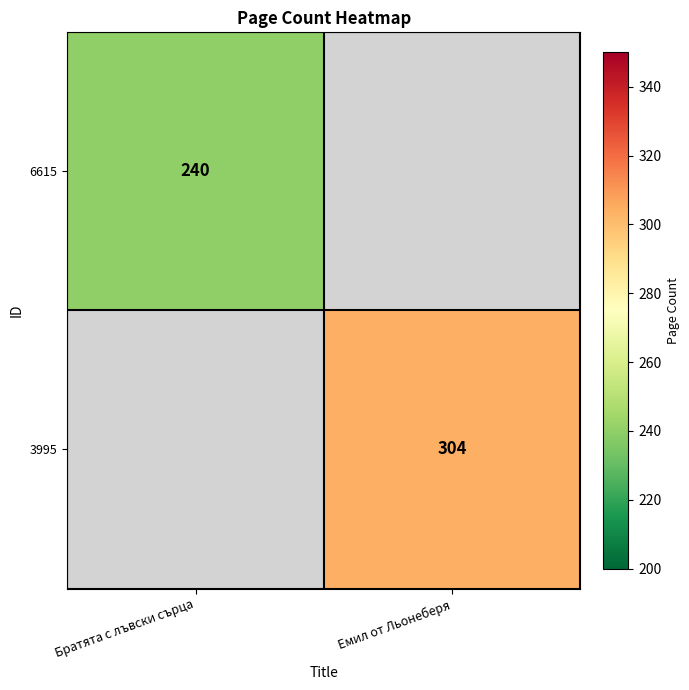

What is the minimum value shown in the chart?

240.0